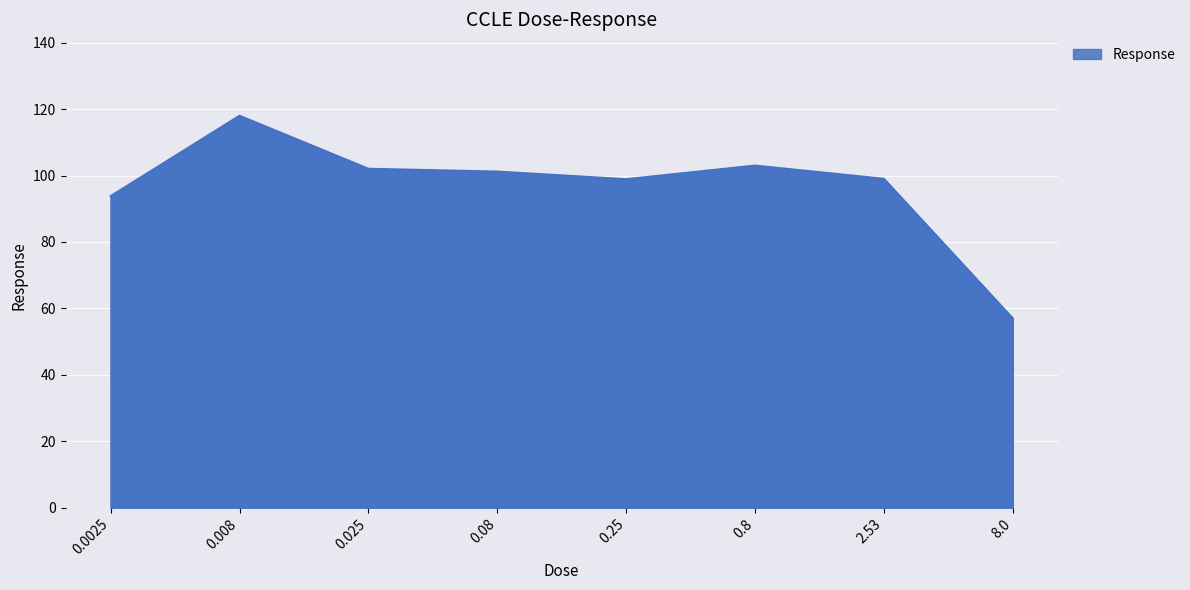

At which category does the data reach its first local peak?

0.008